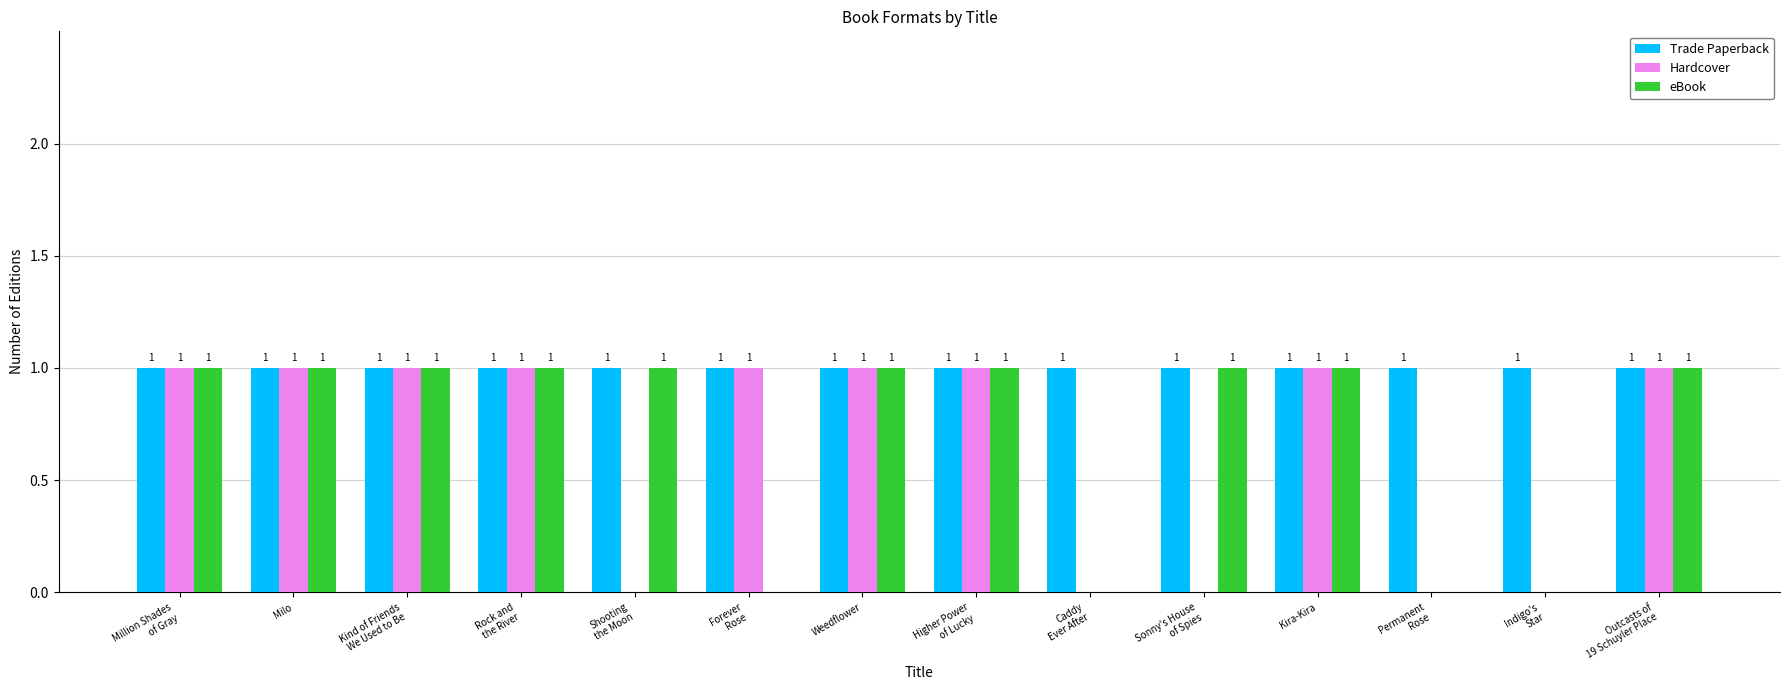

How many eBook values are between 0 and 1?

14